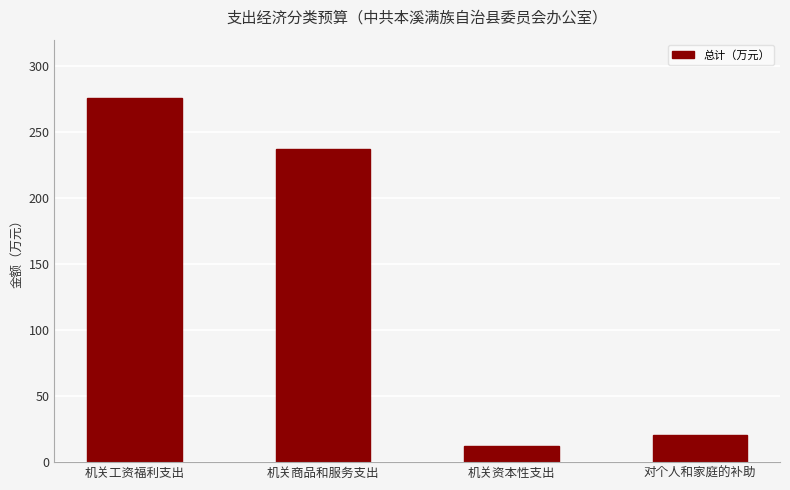

What is the sum of all values?

546.1